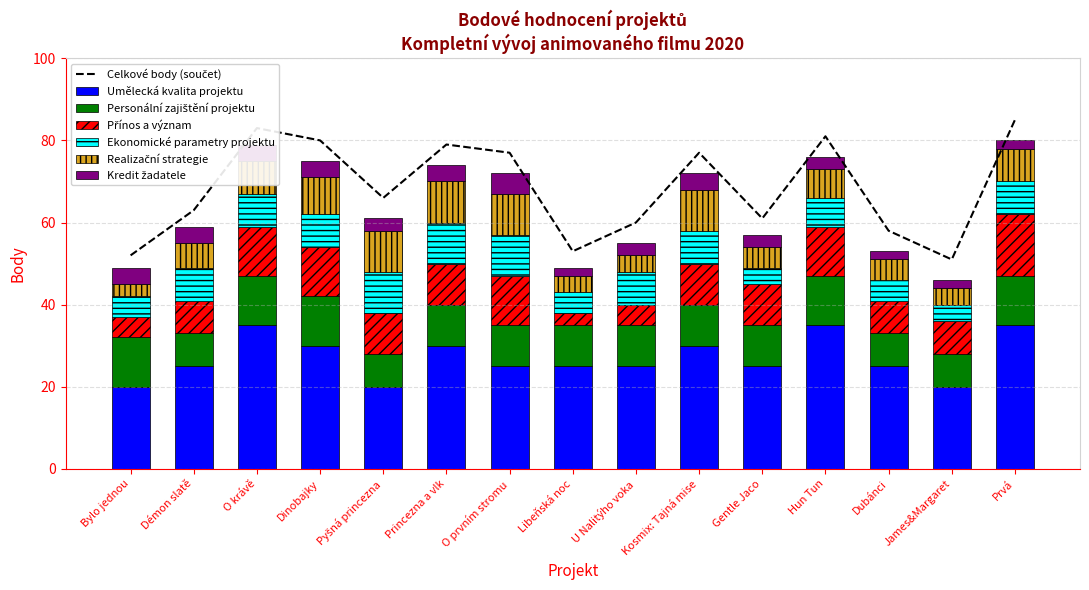

Between Démon slatě and Princezna a vlk, which series saw the biggest shift?

Umělecká kvalita projektu